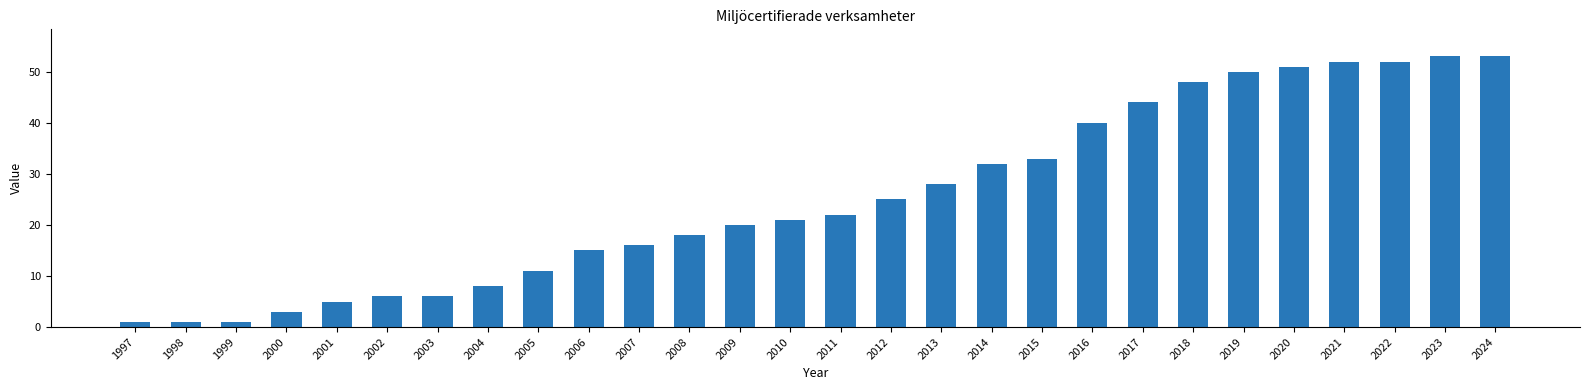

Does the chart contain any negative values?

No